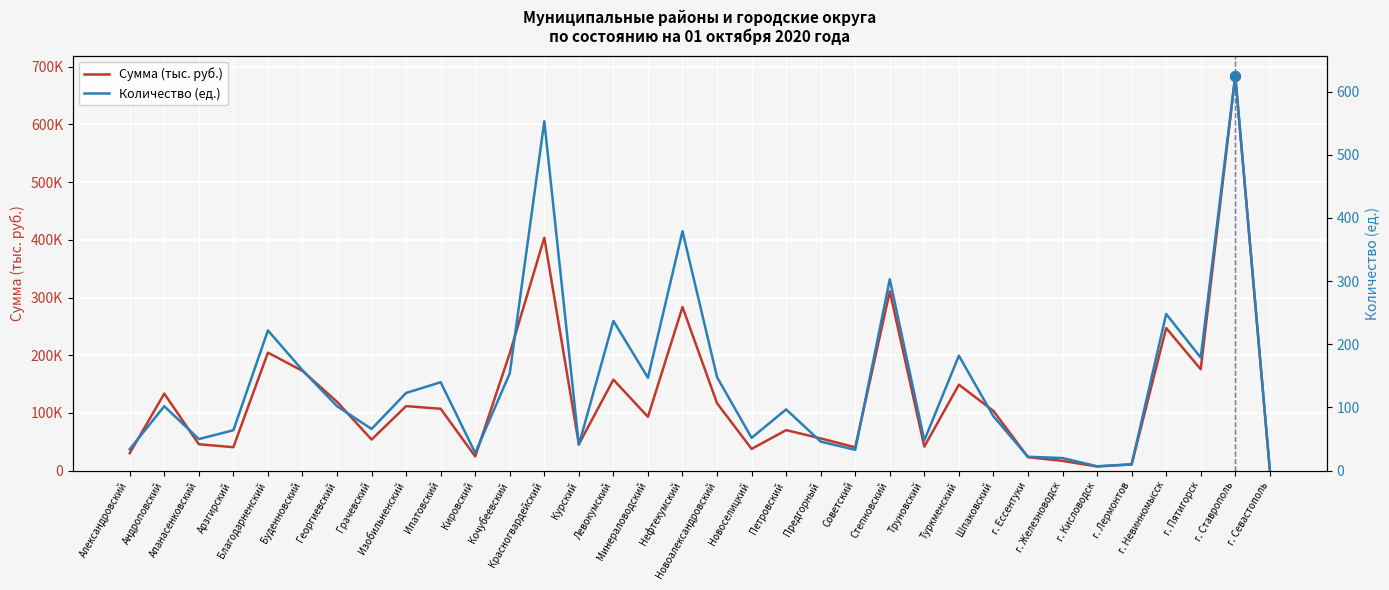

True or false: Количество (ед.) and Сумма (тыс. руб.) intersect in this chart.

False